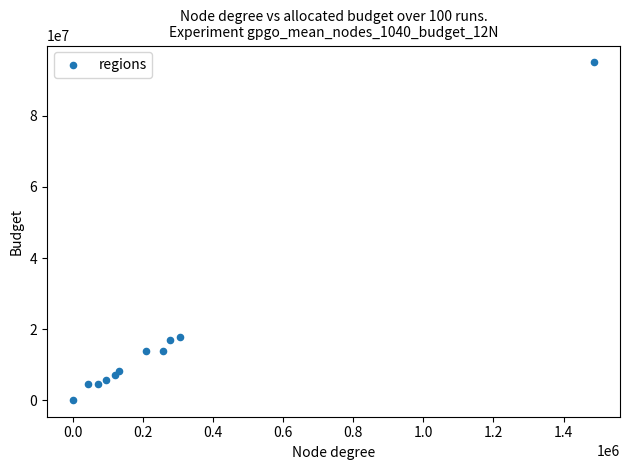

What is the range of Y values (max minus min)?

94945310